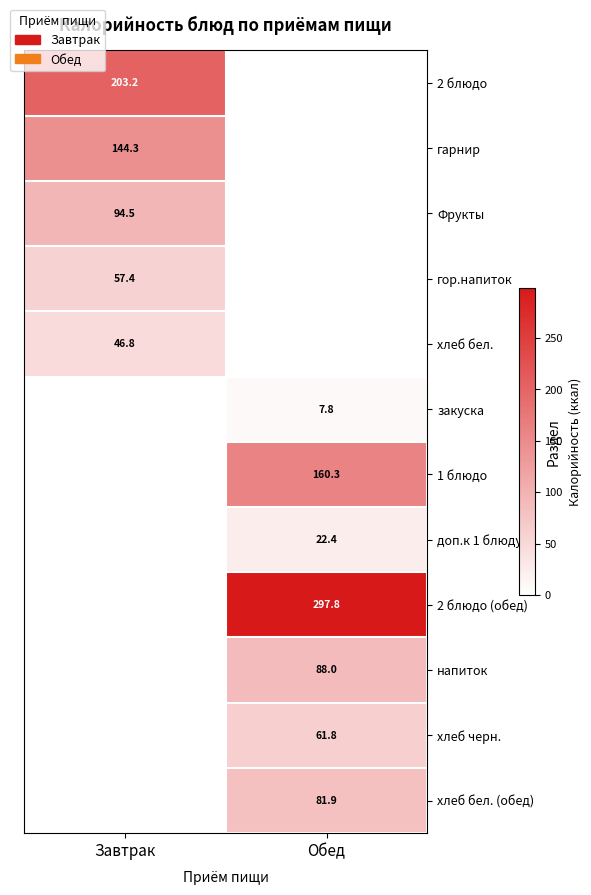

Is the value of напиток at Обед greater than the value of 2 блюдо (обед) at Обед?

No